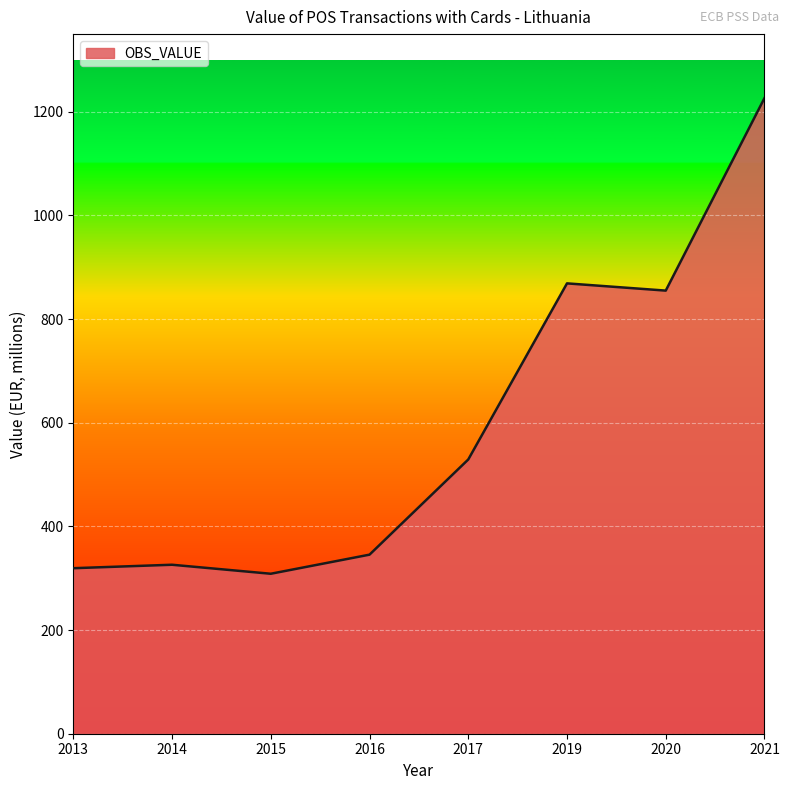

The value at 2021 is 1226.6. True or false?

True